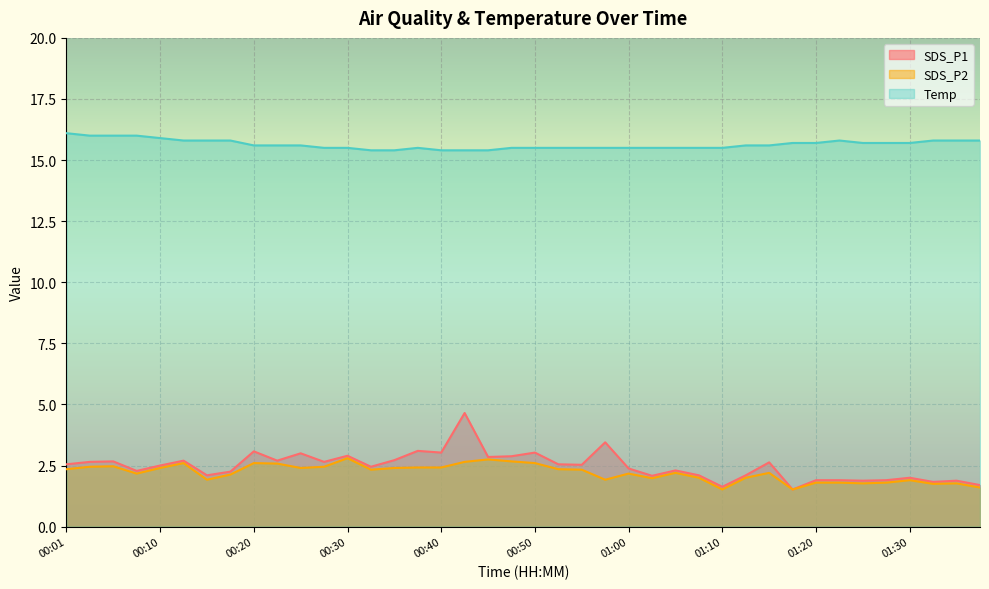

What is the label of the 22nd point from the right?

00:45